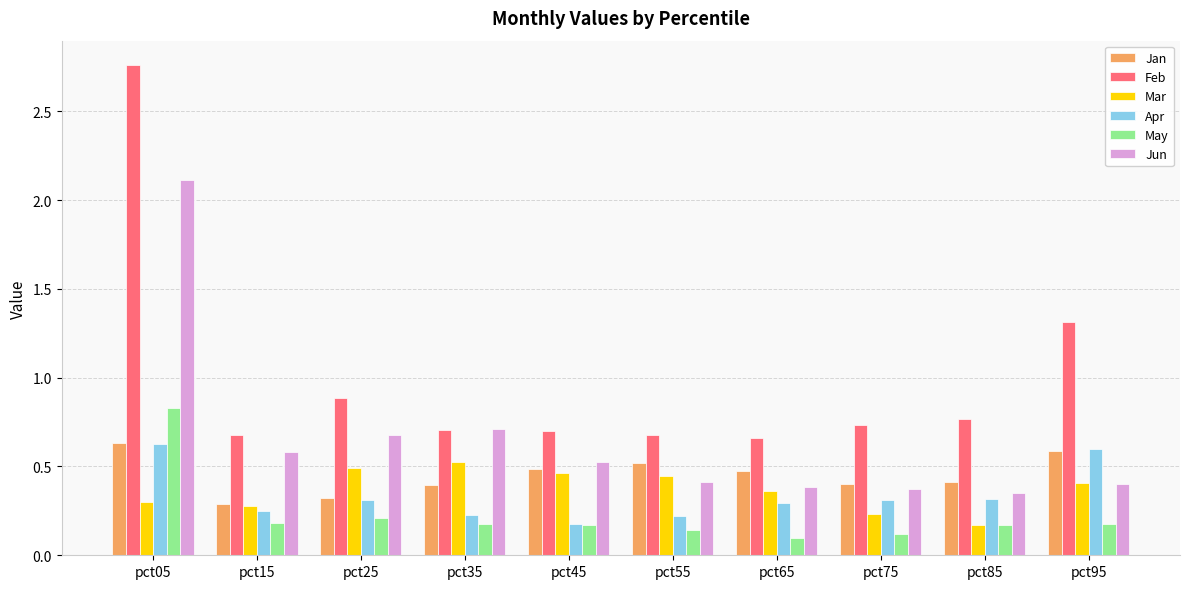

Is the value of Jan at pct35 greater than the value of Jun at pct15?

No